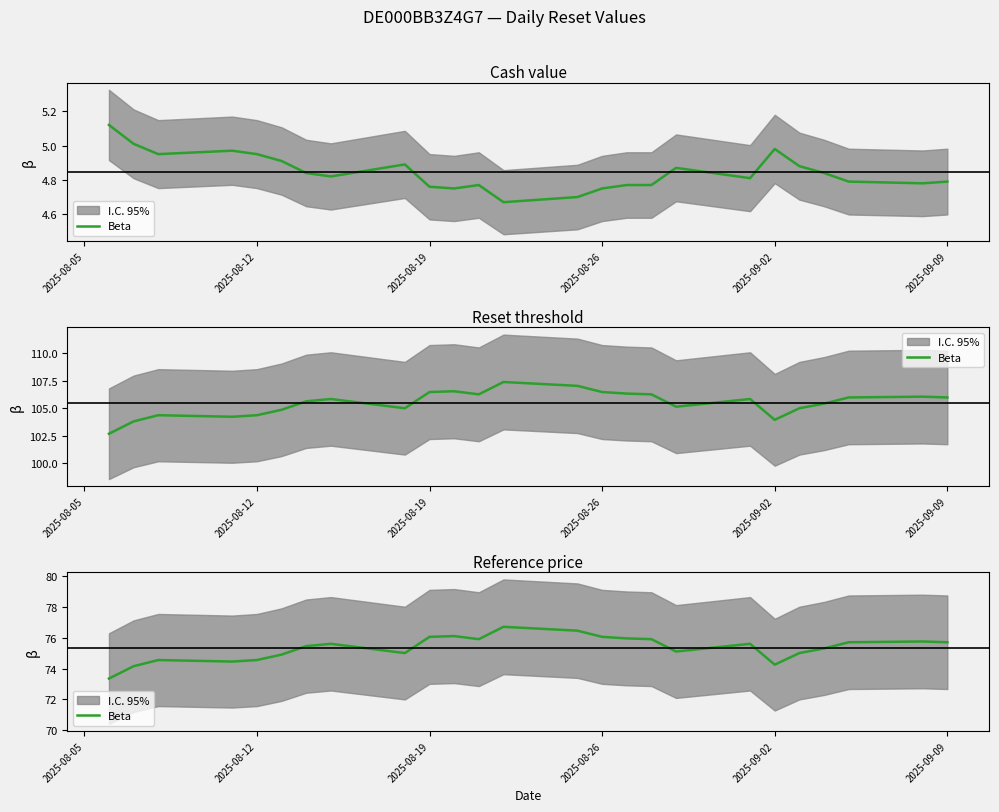

At which category does the data reach its first local peak?

2025-08-19